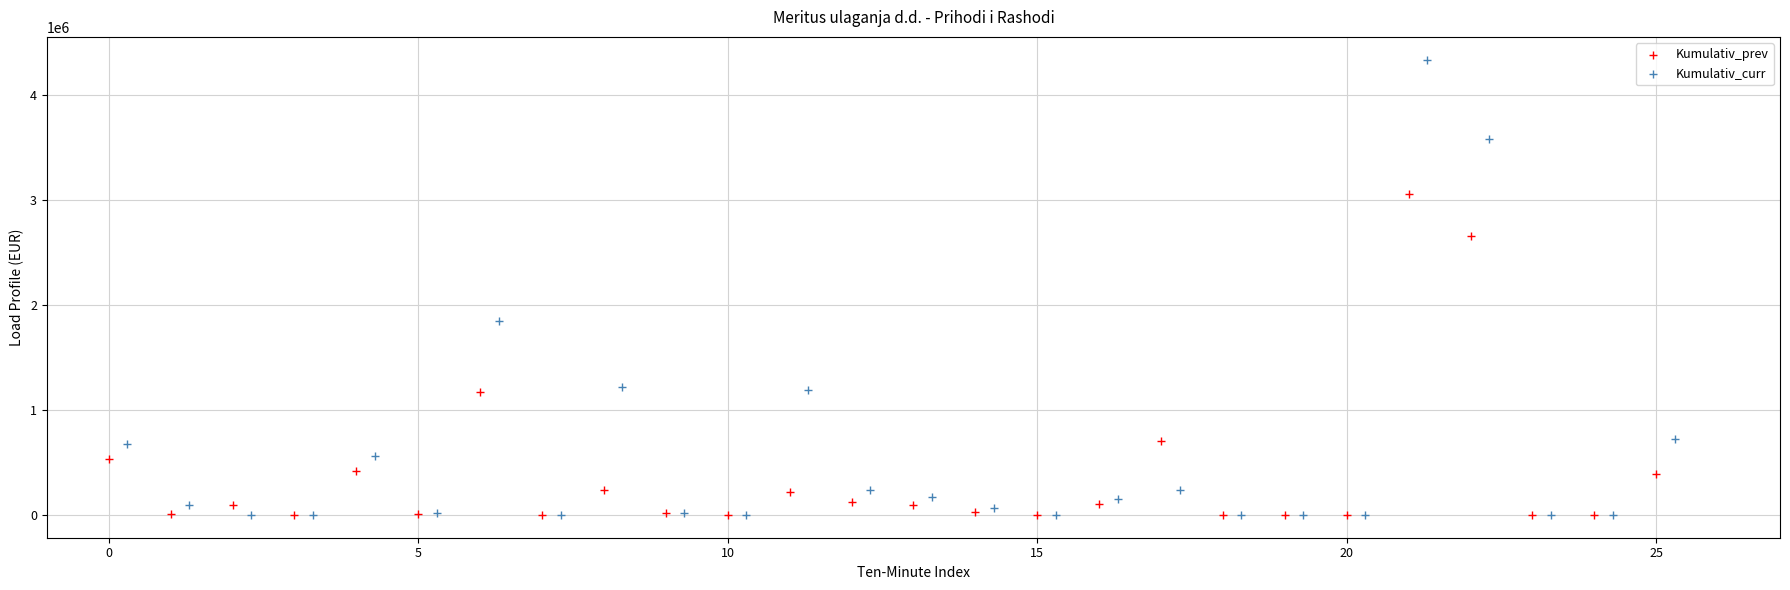

Which series has the largest Y range (max minus min)?

Kumulativ_curr